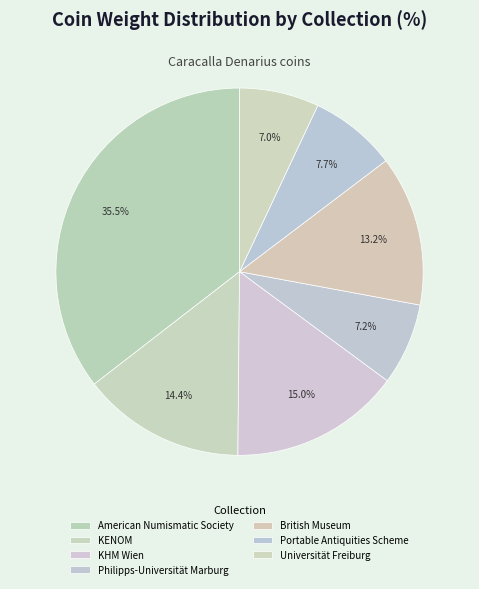

What percentage is the British Museum slice, to the nearest percent?

13%